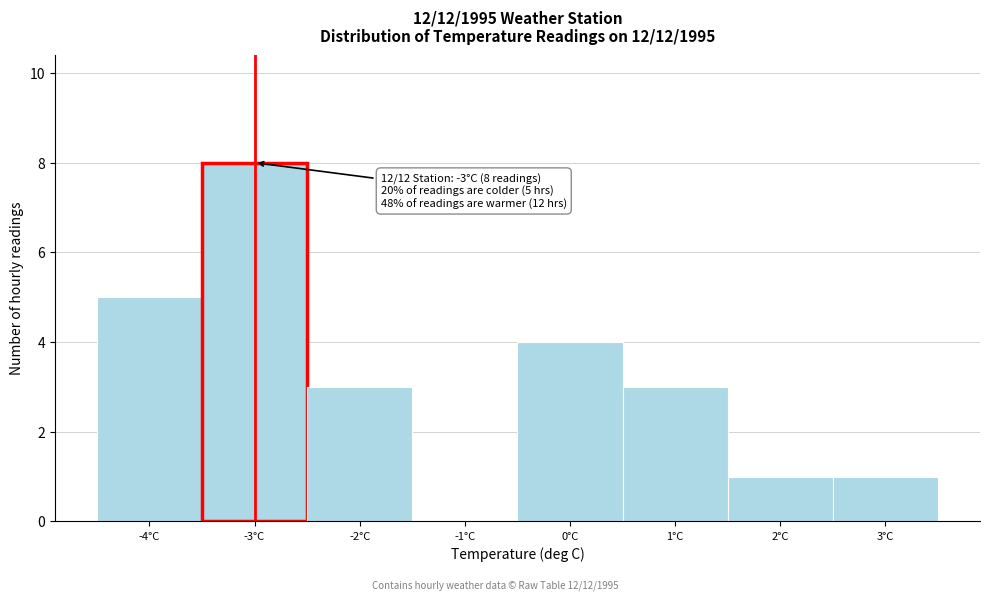

Which range on the x-axis has the tallest bar?

-3.5 to -2.5